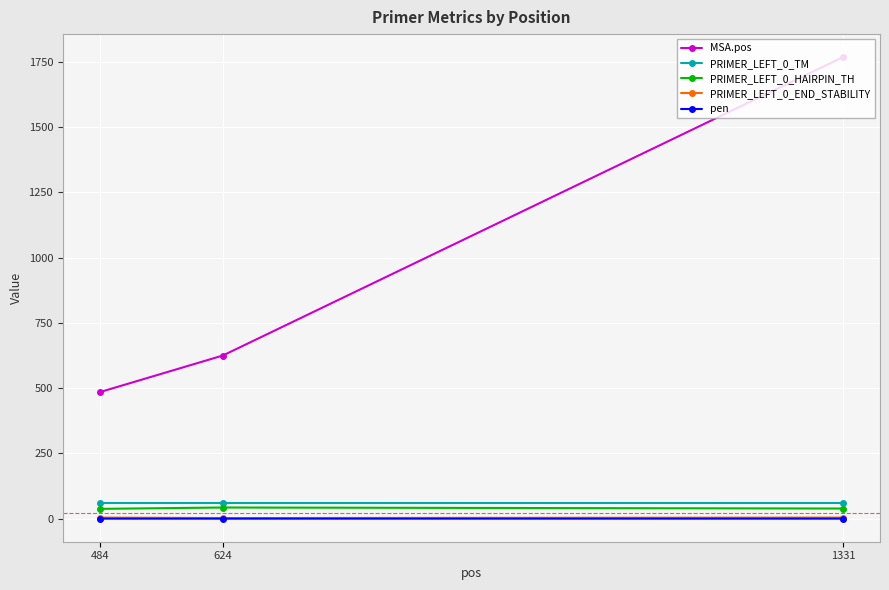

What is the value of the PRIMER_LEFT_0_TM point at the 2nd from the left?

60.0